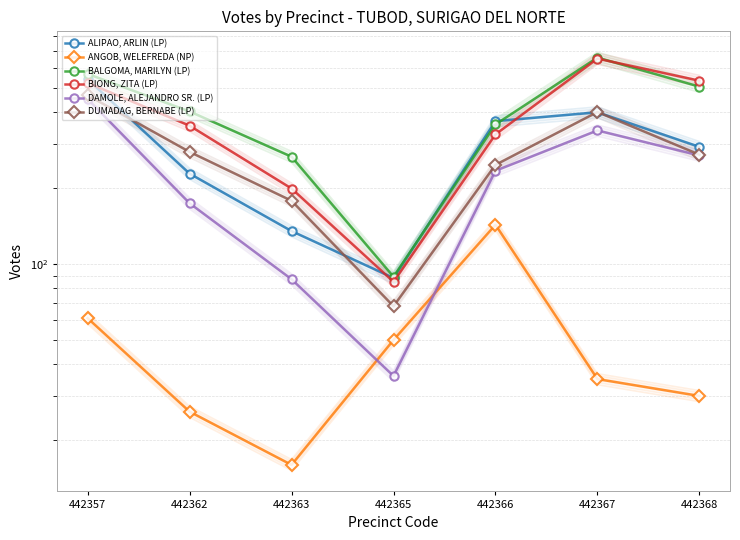

What is the difference between the second highest and second lowest values in the DAMOLE, ALEJANDRO SR. (LP) series?

251